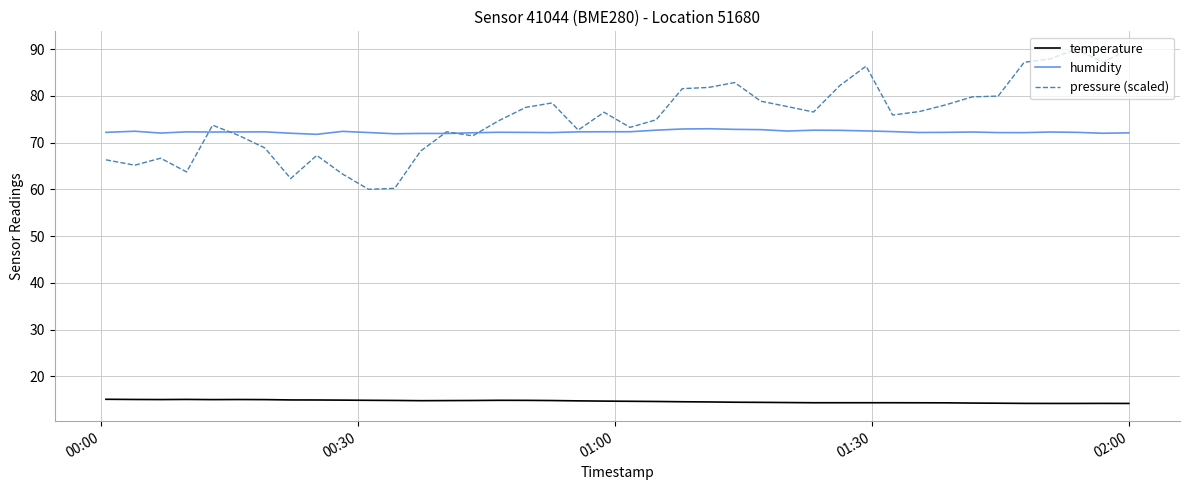

What is the sum of all humidity values?

2891.2